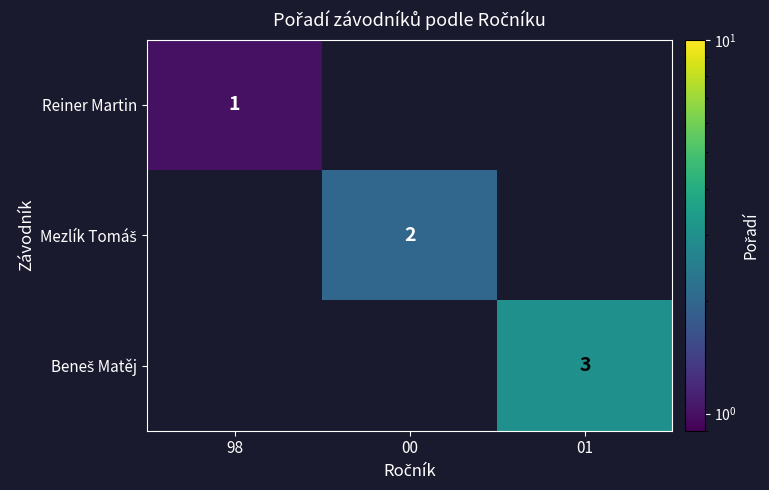

Is it true that Reiner Martin equals 1 at 98?

True